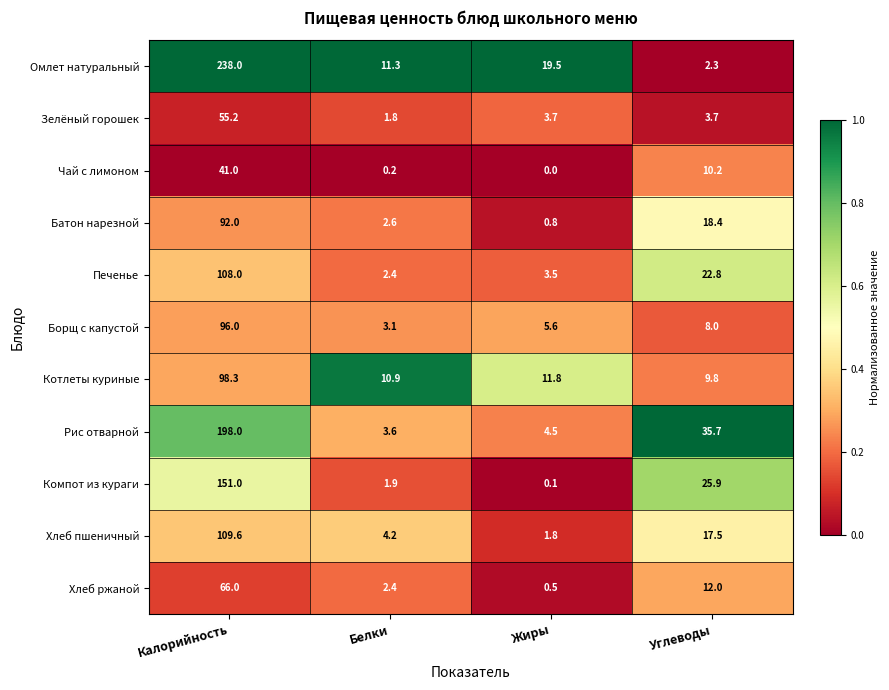

At which label does Печенье reach its peak?

Калорийность